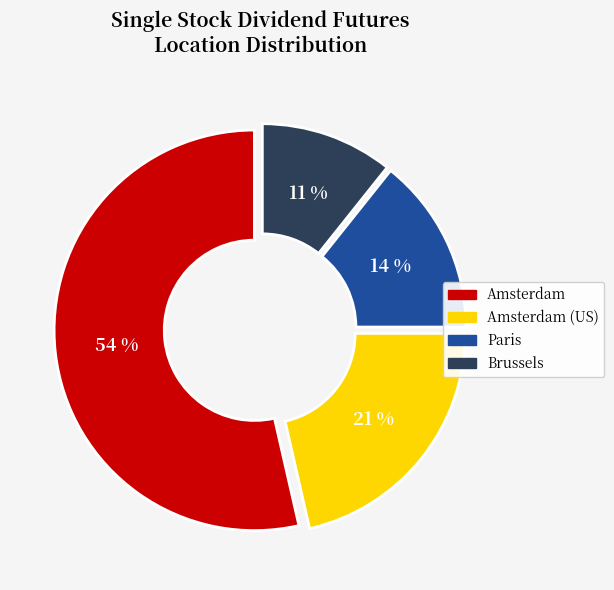

To the nearest percent, what is the average slice percentage?

25%